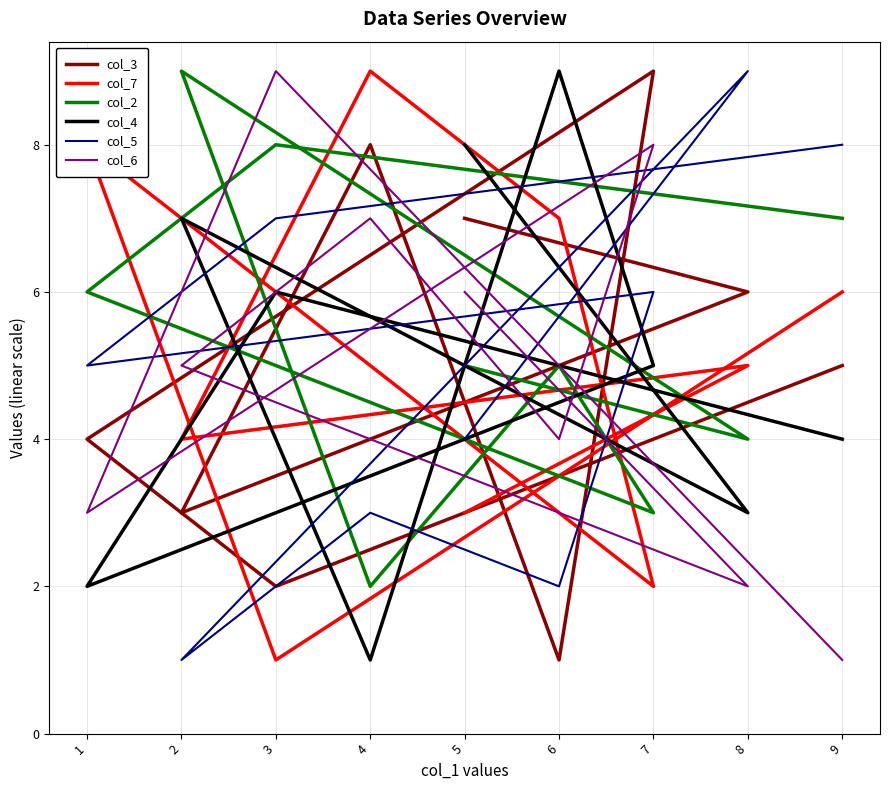

Where is col_6 nearest to the value 5?

2